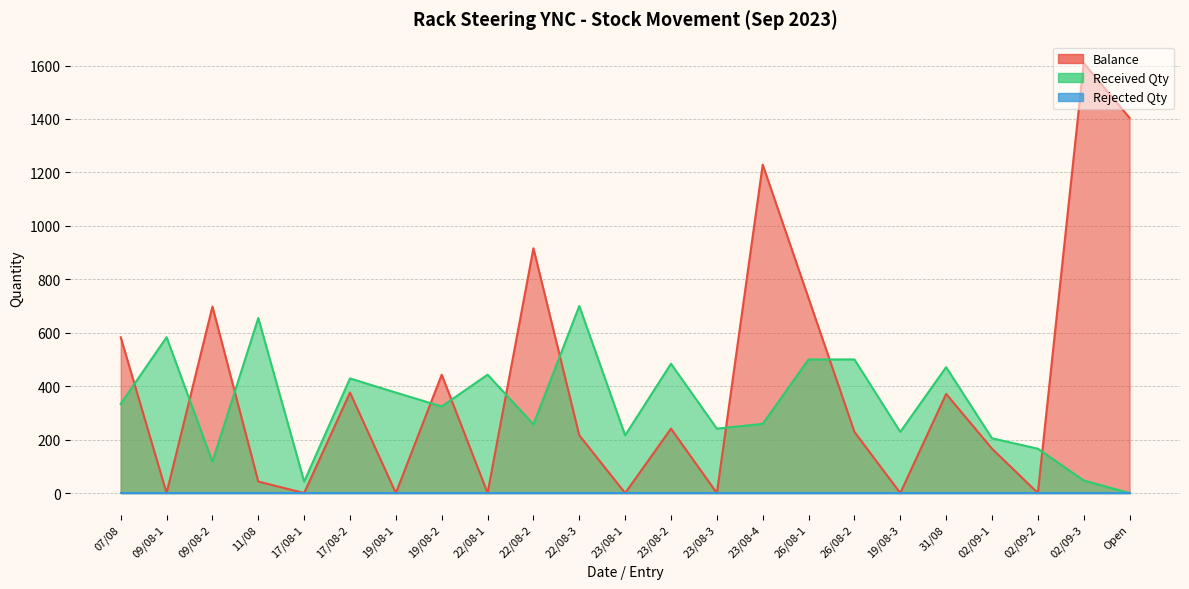

True or false: Balance has a value of 700 at 17/08-1.

False